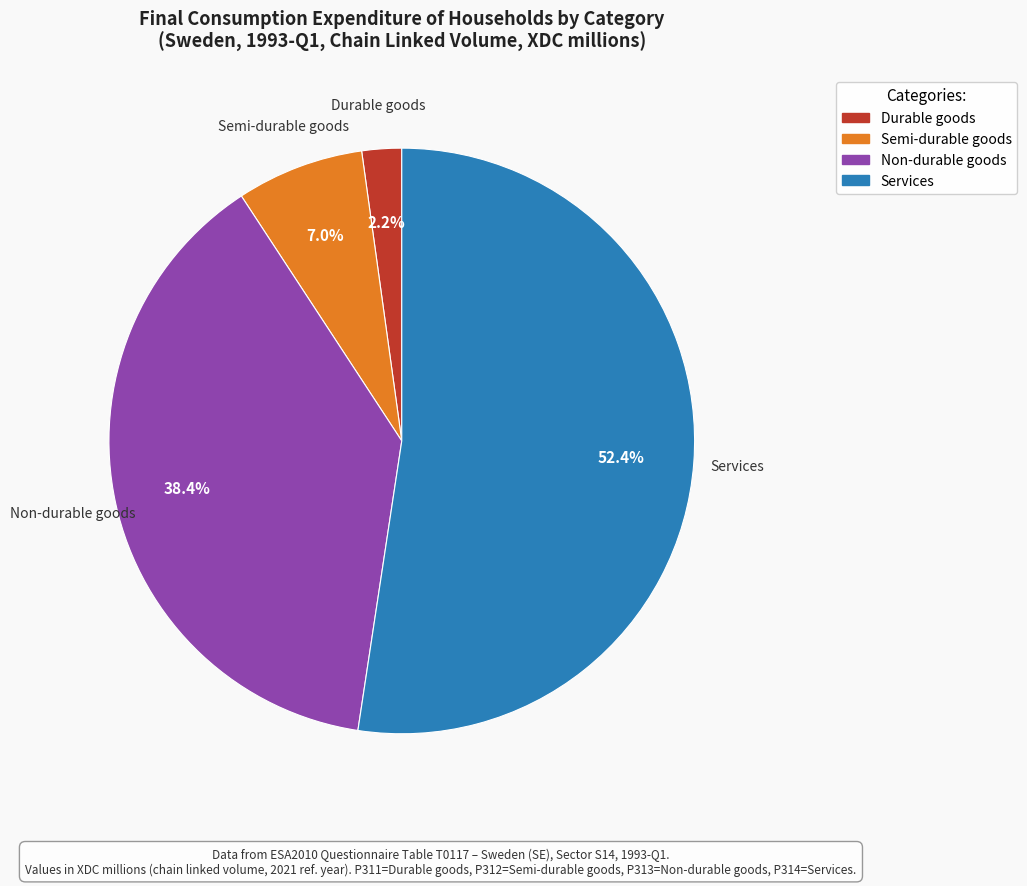

Between Services and Durable goods, which is larger?

Services